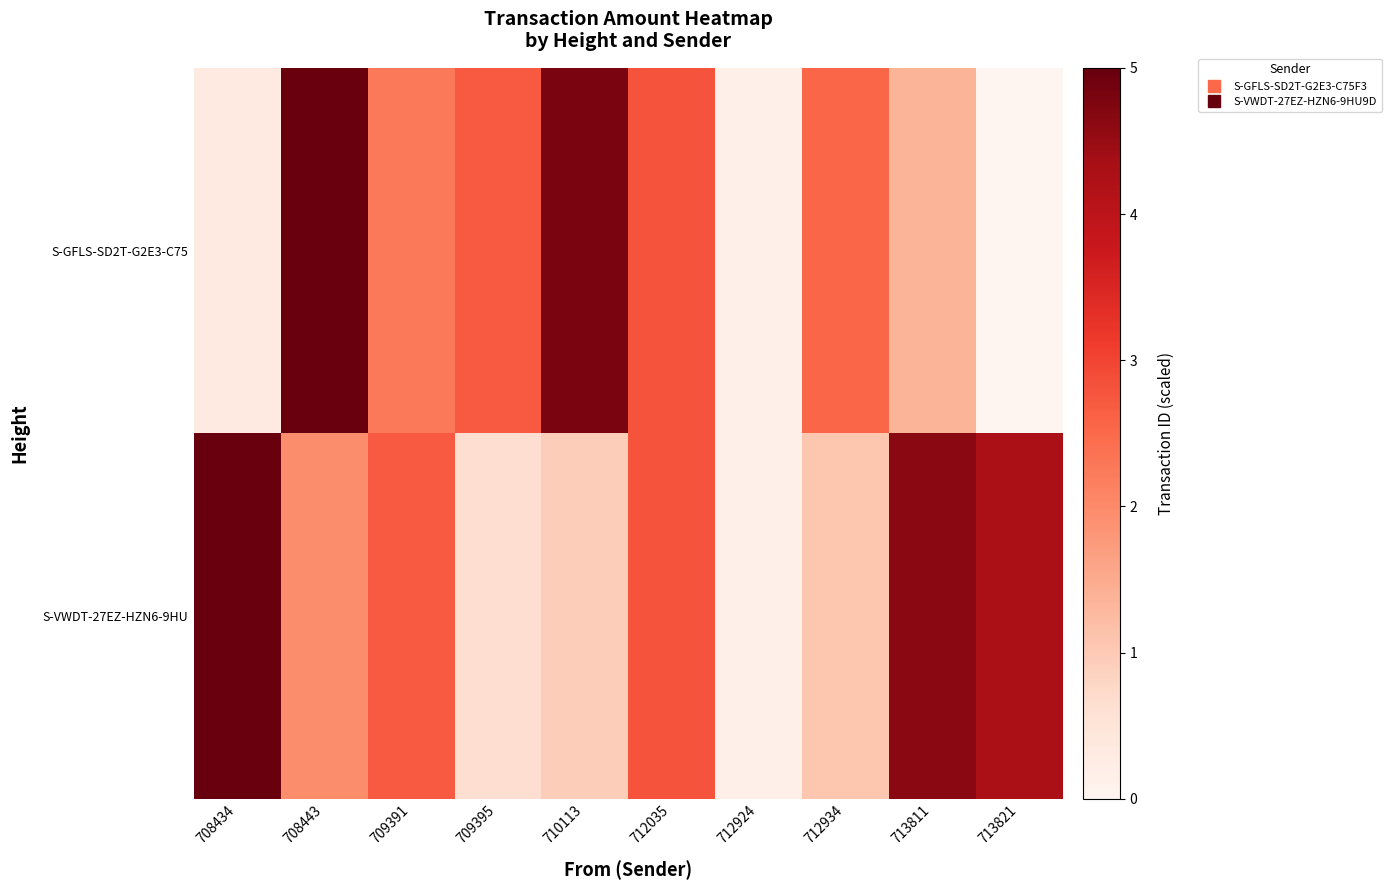

Reading left to right, transcribe all the data shown in this chart.

S-GFLS-SD2T-G2E3-C75: 708434=0.3	708443=5.0	709391=2.2	709395=2.7	710113=4.8	712035=2.8	712924=0.2	712934=2.5	713811=1.4	713821=0.0
S-VWDT-27EZ-HZN6-9HU: 708434=5.0	708443=2.0	709391=2.7	709395=0.7	710113=1.0	712035=2.8	712924=0.2	712934=1.1	713811=4.6	713821=4.3